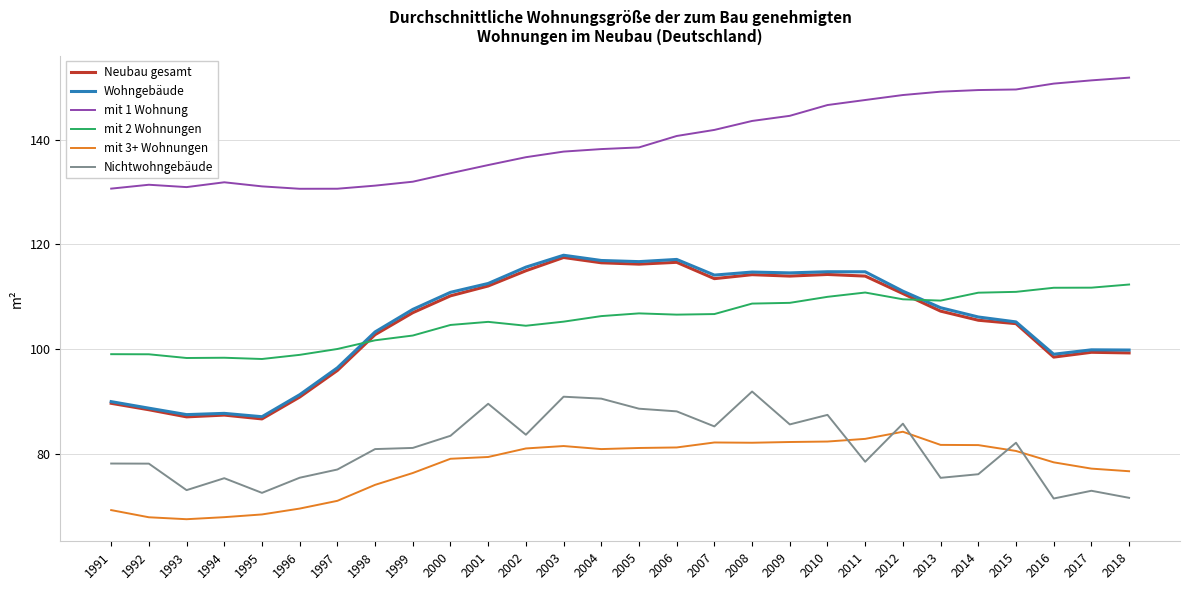

What is the total value across all series at 1997?

571.0